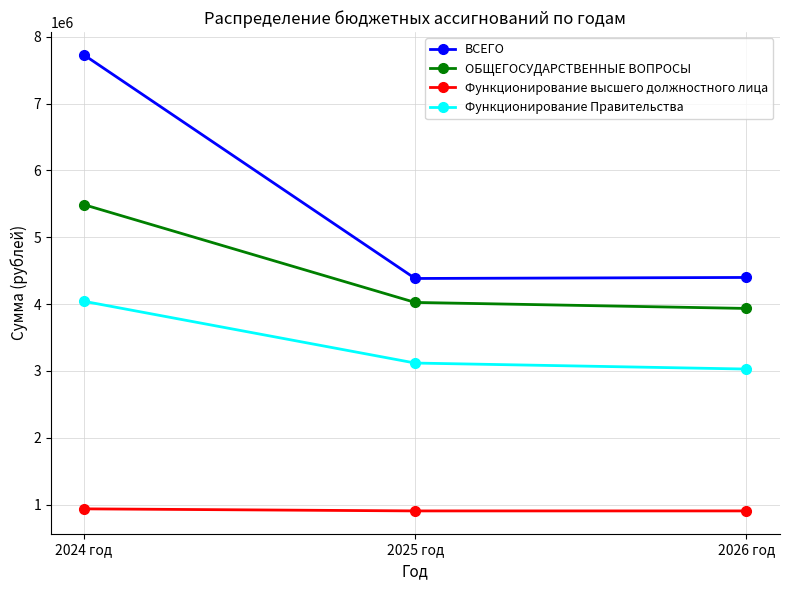

What is the maximum value shown in the chart?

7728731.1